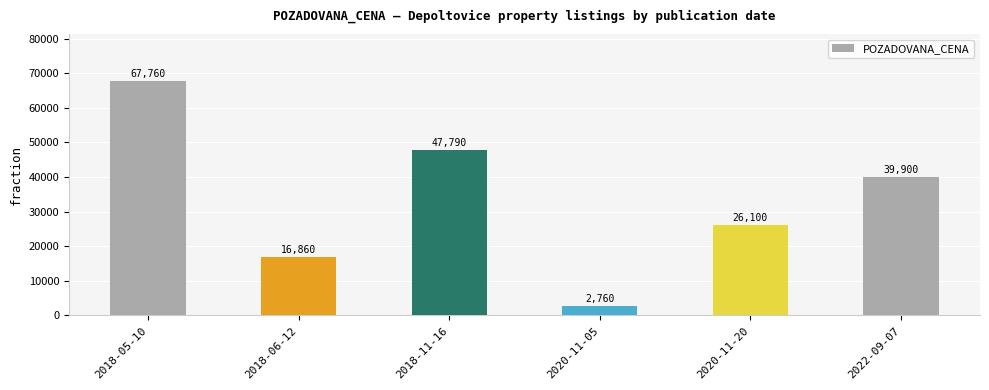

What value does the data have at 2020-11-05, to the nearest 50?

2750